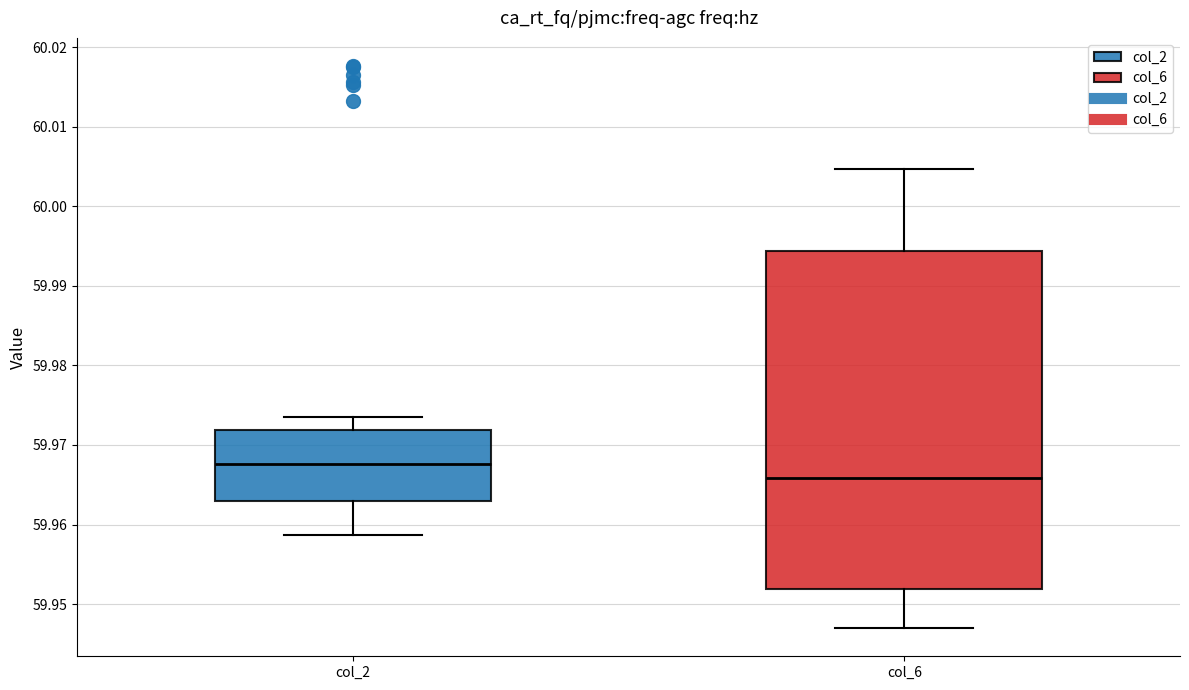

Reading left to right, transcribe this box plot: for each box, give where its median line is, the range the box spans, and where its two whiskers end, as read against the y-axis. The values are not printed on the chart, so give them approximately, as read against the axis.

col_2: median 59.968, box 59.963 to 59.972, whiskers 59.959 to 59.973
col_6: median 59.966, box 59.952 to 59.994, whiskers 59.947 to 60.005